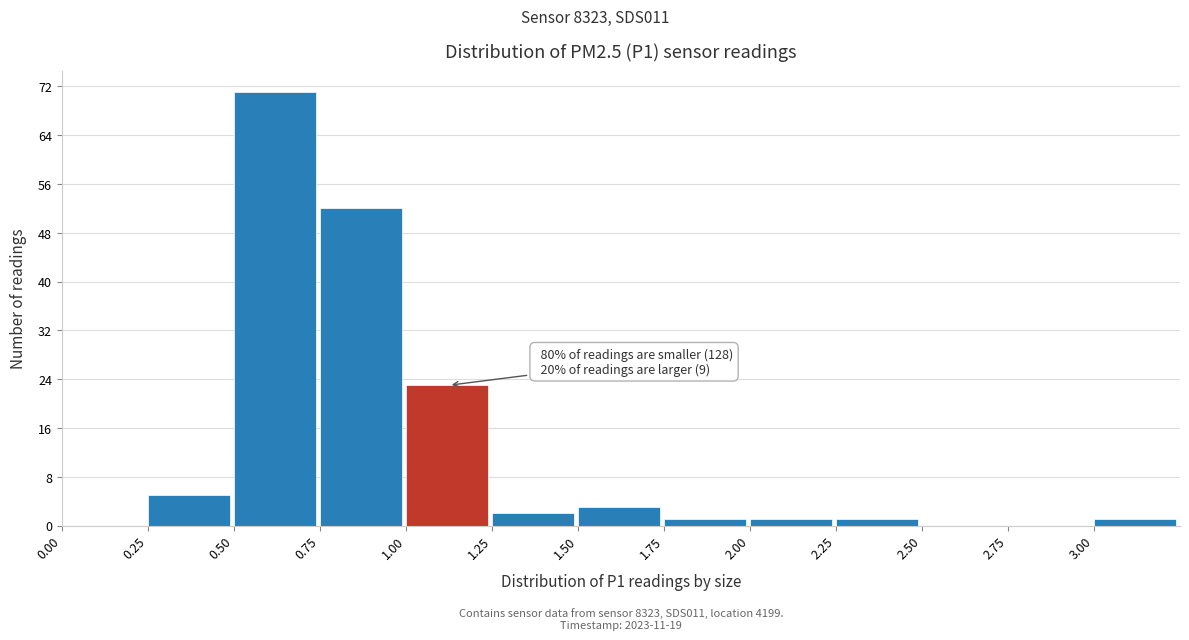

Which range on the x-axis has the tallest bar?

0.50 to 0.75